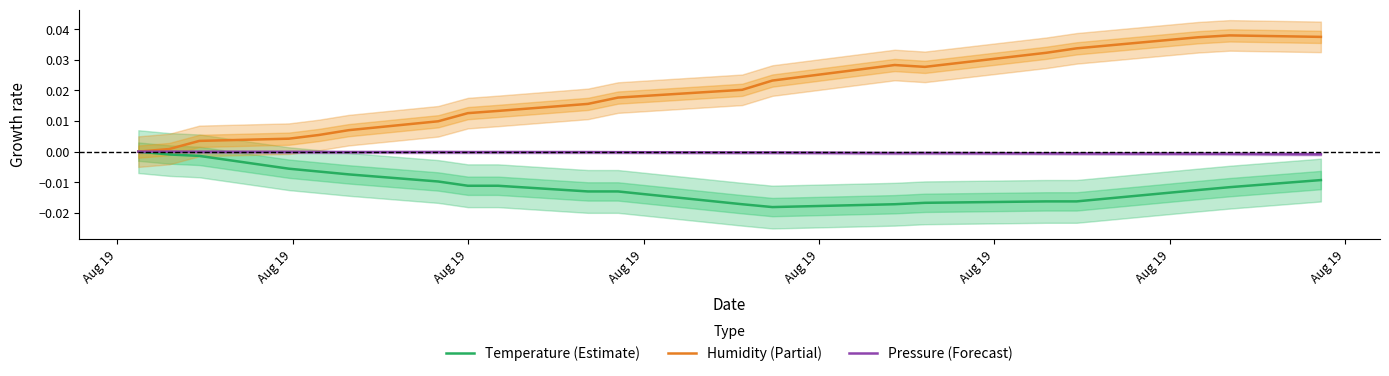

What is the sum of all Temperature (Estimate) values?

-0.2